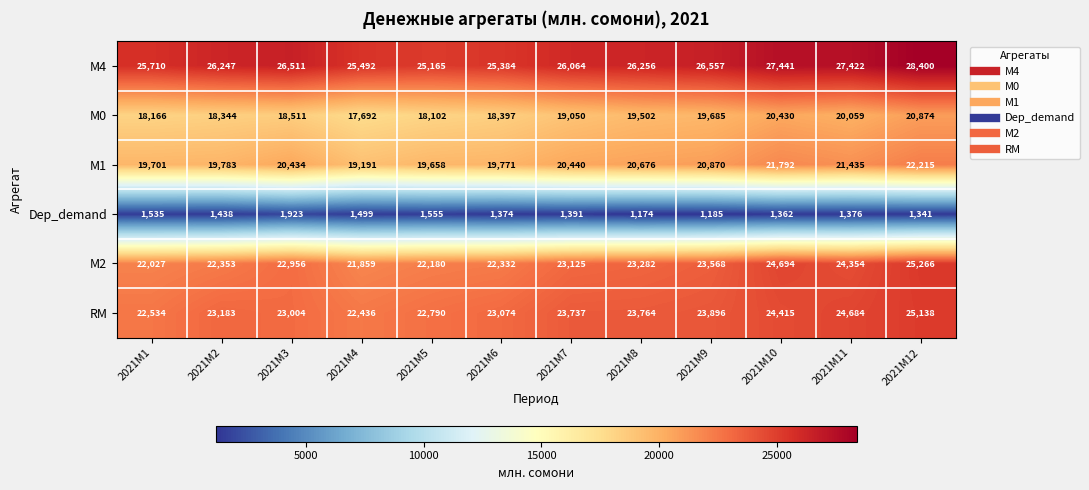

What is the total value across all series at 2021M3?

113339